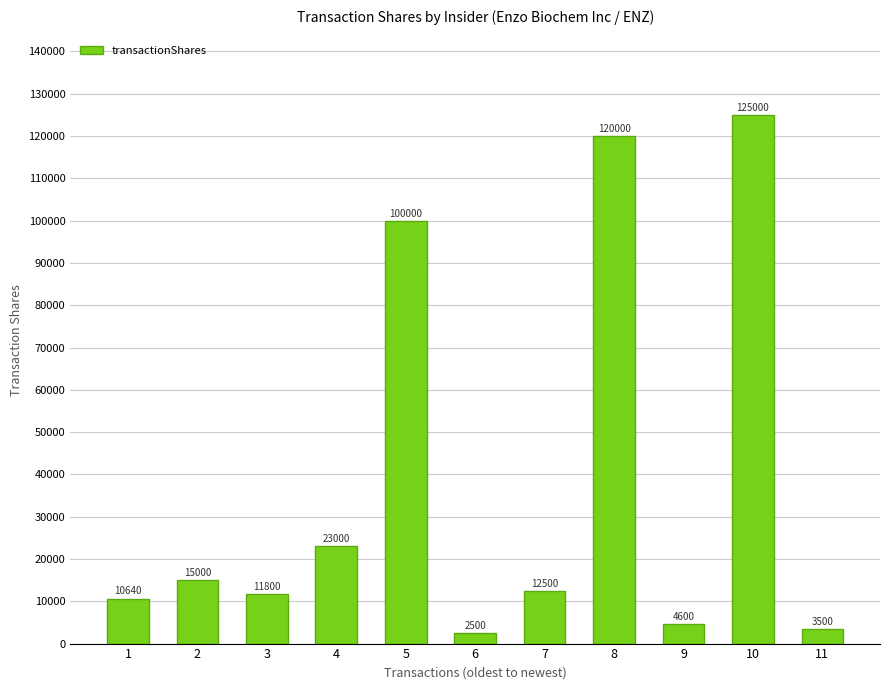

Reading left to right, list all the values displayed in this chart.

10640	15000	11800	23000	100000	2500	12500	120000	4600	125000	3500